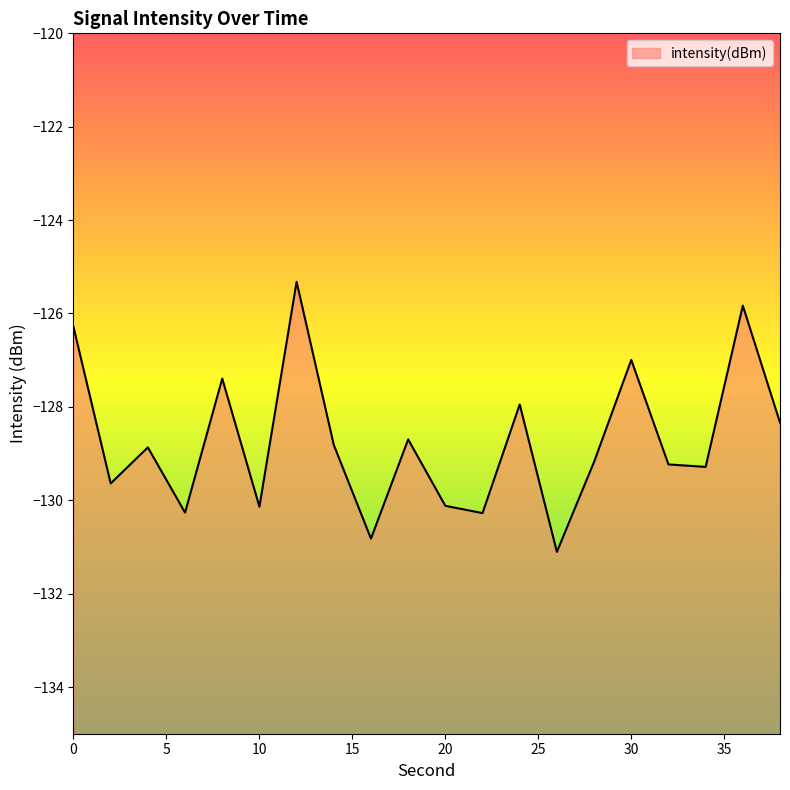

At which label is the value closest to -128?

24